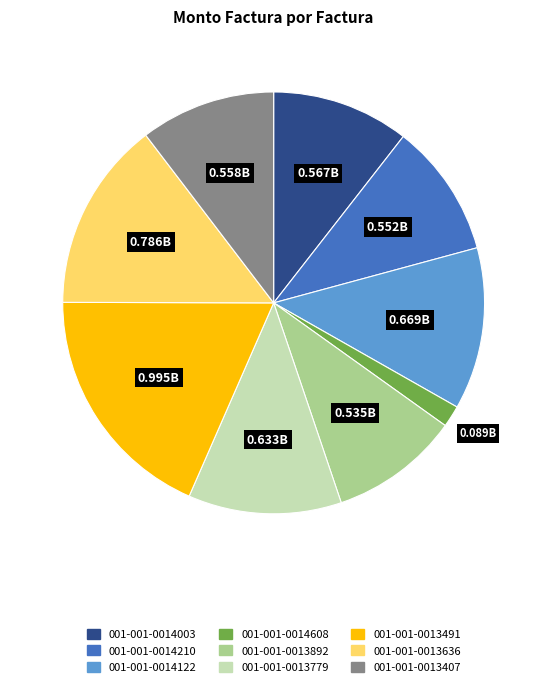

Does any single category account for the majority?

No